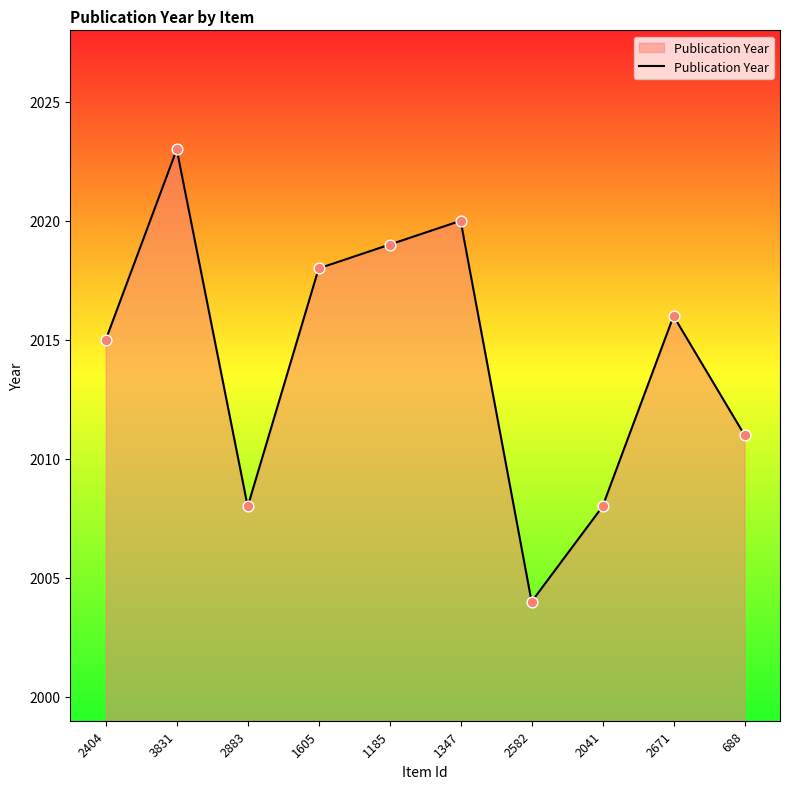

Which has a higher value, 2582 or 1605?

1605